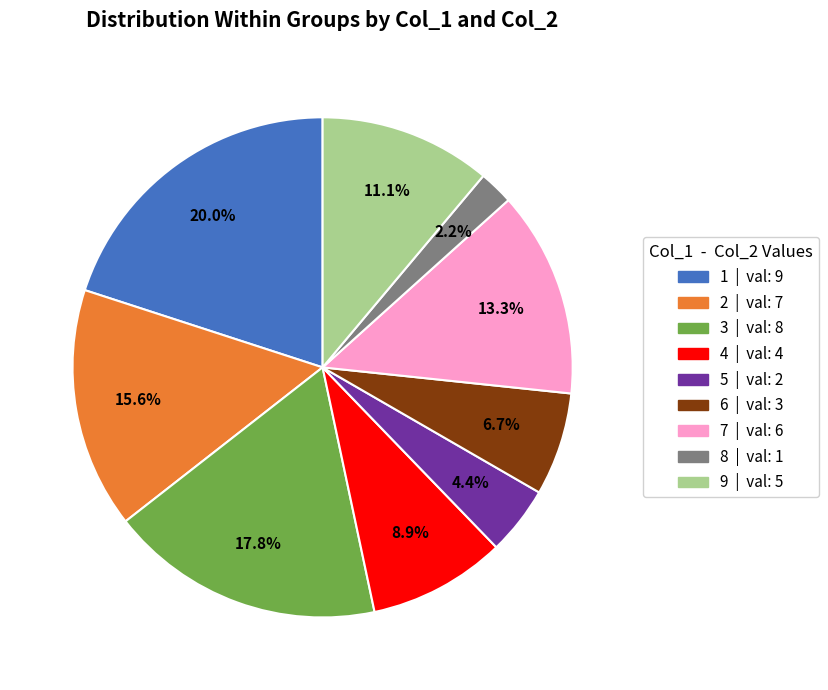

Which has a higher value, 4 | val: 4 or 5 | val: 2?

4 | val: 4